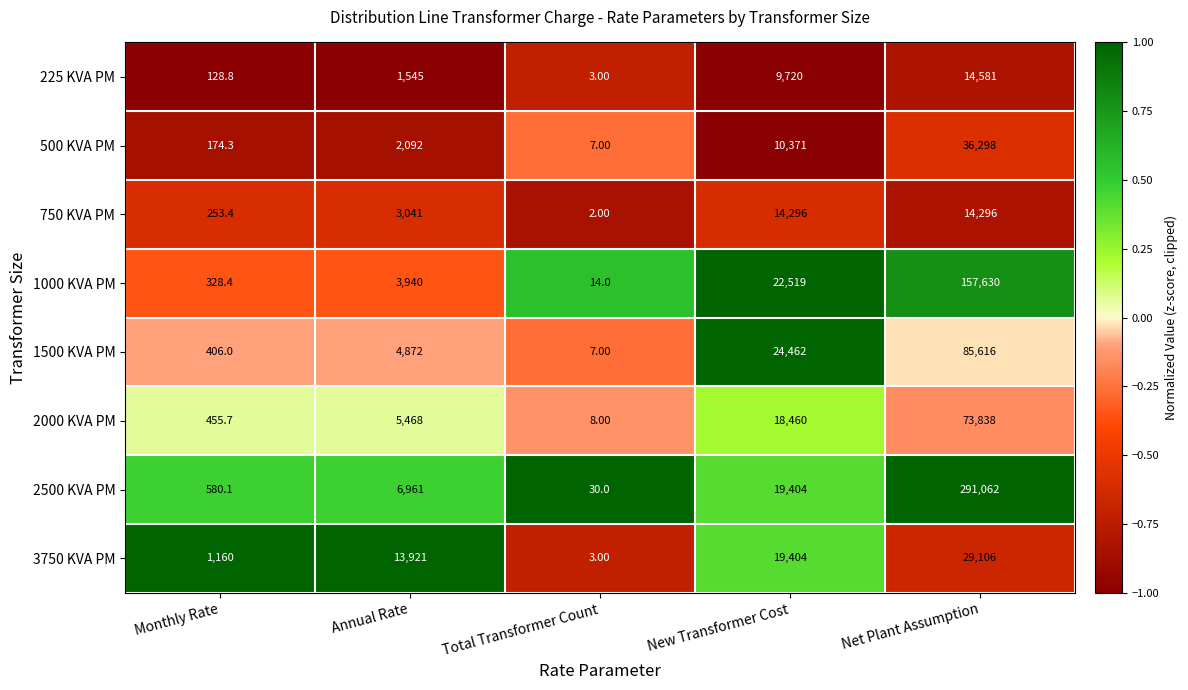

How many distinct data groups are displayed?

8